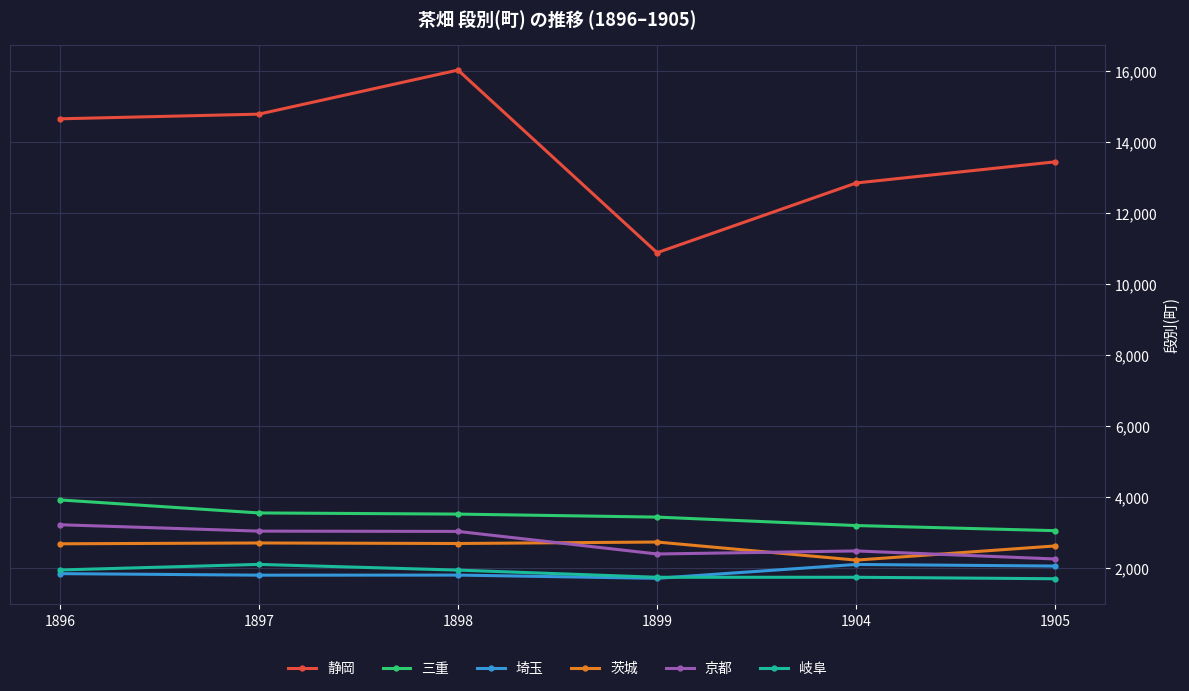

Is it true that 岐阜 equals 626.2 at 1899?

False